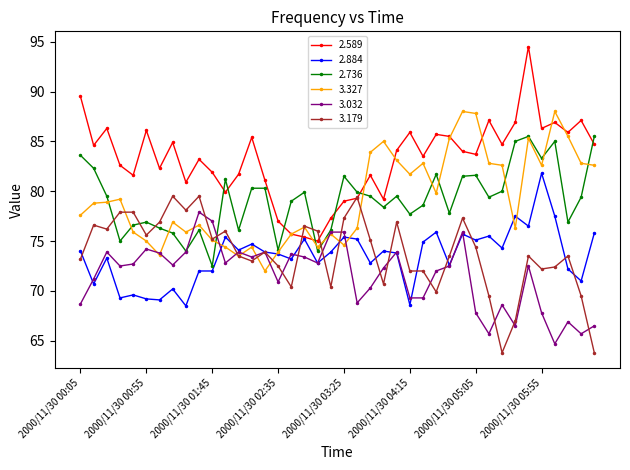

Which series has the largest total across all categories?

2.589